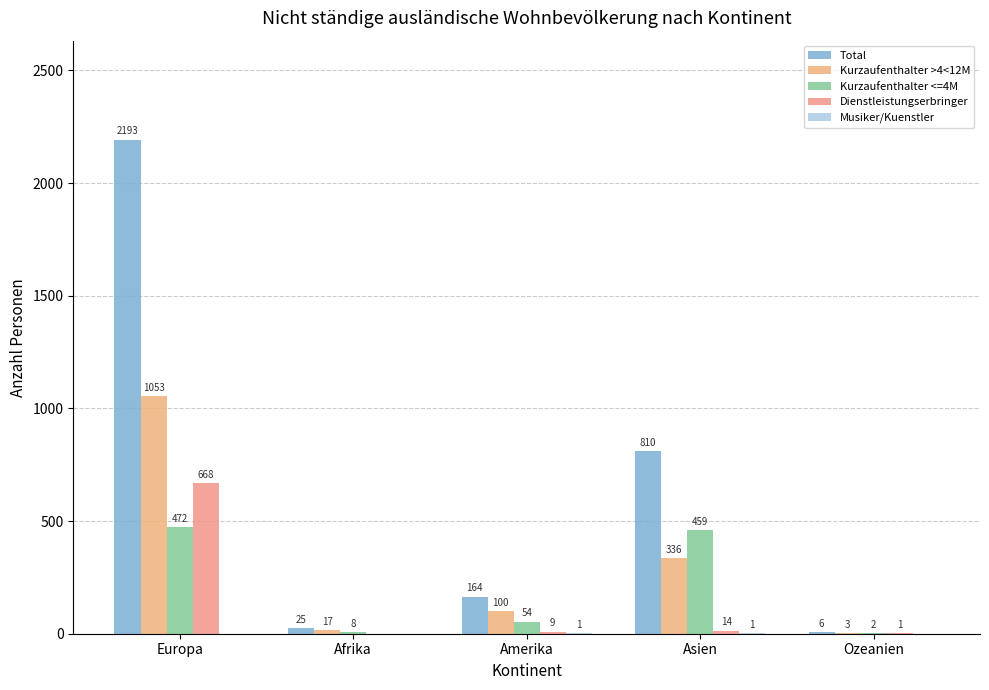

What is the average value of the Kurzaufenthalter <=4M series?

199